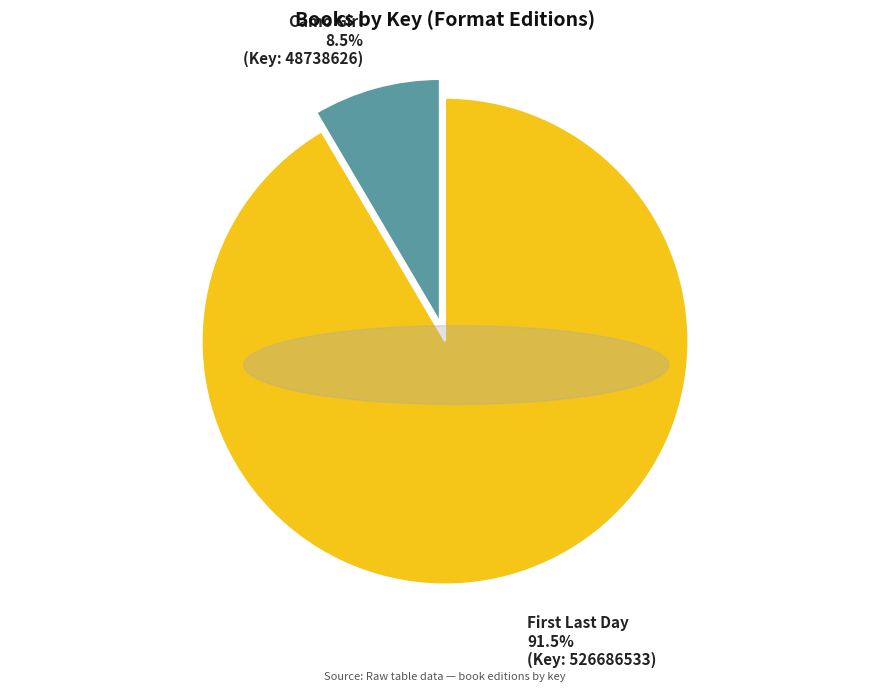

Which category has the biggest portion of the pie?

First Last Day